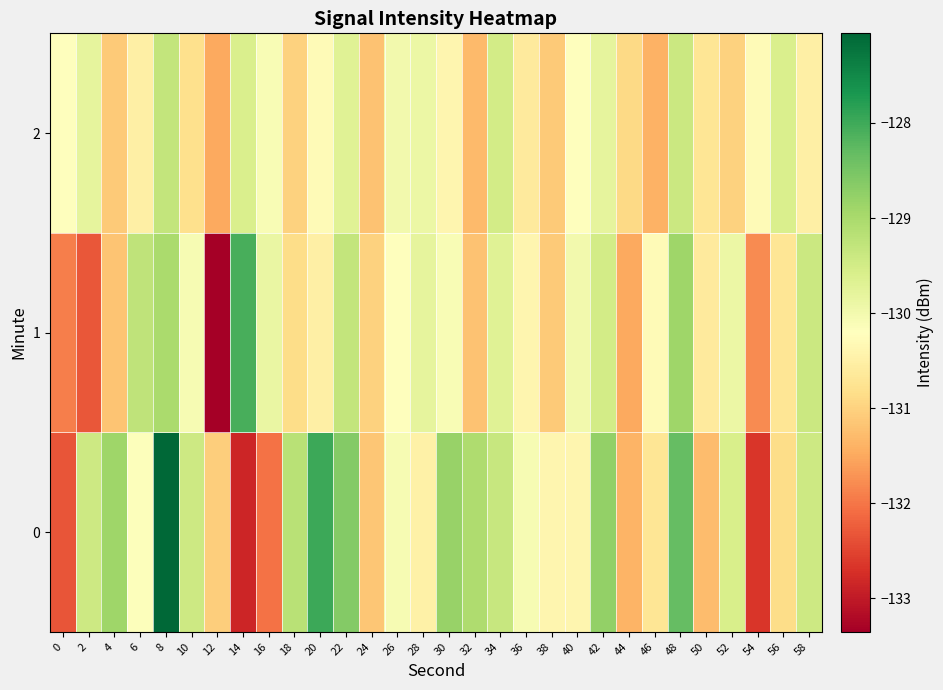

Reading left to right, transcribe all the data shown in this chart.

0: 0=-132.3	2=-129.4	4=-128.9	6=-130.2	8=-127.1	10=-129.4	12=-131.1	14=-132.9	16=-132.0	18=-129.2	20=-128.0	22=-128.6	24=-131.2	26=-130.1	28=-130.5	30=-128.8	32=-129.1	34=-129.3	36=-130.1	38=-130.4	40=-130.4	42=-128.8	44=-131.4	46=-130.7	48=-128.3	50=-131.3	52=-129.6	54=-132.7	56=-130.9	58=-129.4
1: 0=-131.9	2=-132.3	4=-131.2	6=-129.3	8=-129.0	10=-130.1	12=-133.4	14=-128.1	16=-129.9	18=-130.9	20=-130.5	22=-129.3	24=-131.0	26=-130.2	28=-129.8	30=-130.1	32=-131.2	34=-129.7	36=-130.4	38=-131.1	40=-130.0	42=-129.5	44=-131.5	46=-130.3	48=-128.9	50=-130.6	52=-129.9	54=-131.8	56=-130.7	58=-129.4
2: 0=-130.2	2=-129.8	4=-131.1	6=-130.5	8=-129.3	10=-130.8	12=-131.5	14=-129.6	16=-130.1	18=-131.0	20=-130.3	22=-129.7	24=-131.2	26=-130.0	28=-129.9	30=-130.4	32=-131.3	34=-129.5	36=-130.6	38=-131.1	40=-130.2	42=-129.8	44=-130.9	46=-131.4	48=-129.4	50=-130.7	52=-131.0	54=-130.3	56=-129.6	58=-130.5